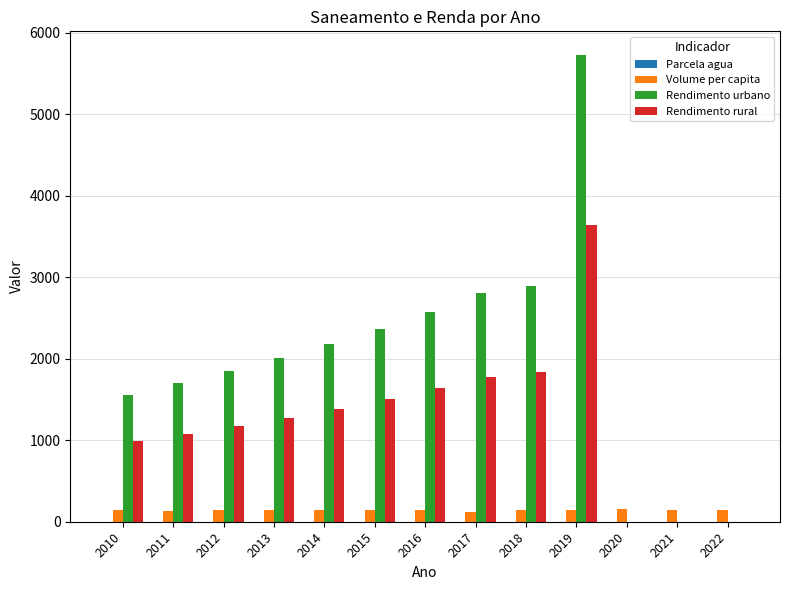

How many groups of bars are there?

13